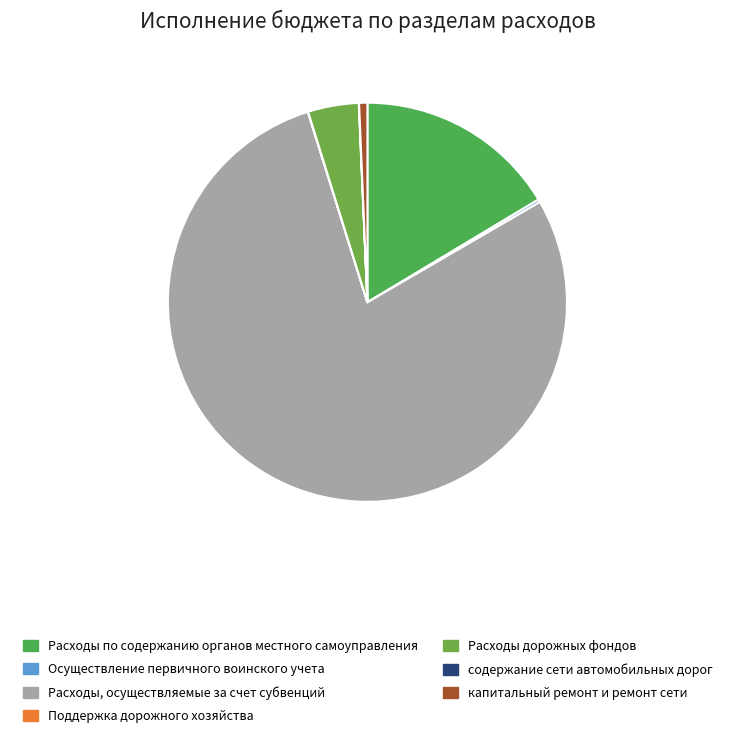

Which category has the smallest portion of the pie?

Поддержка дорожного хозяйства